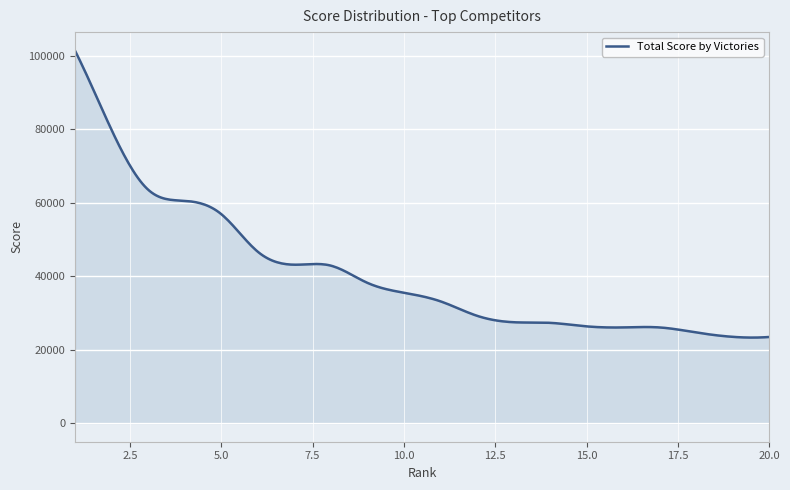

What is the maximum value shown in the chart?

101376.0